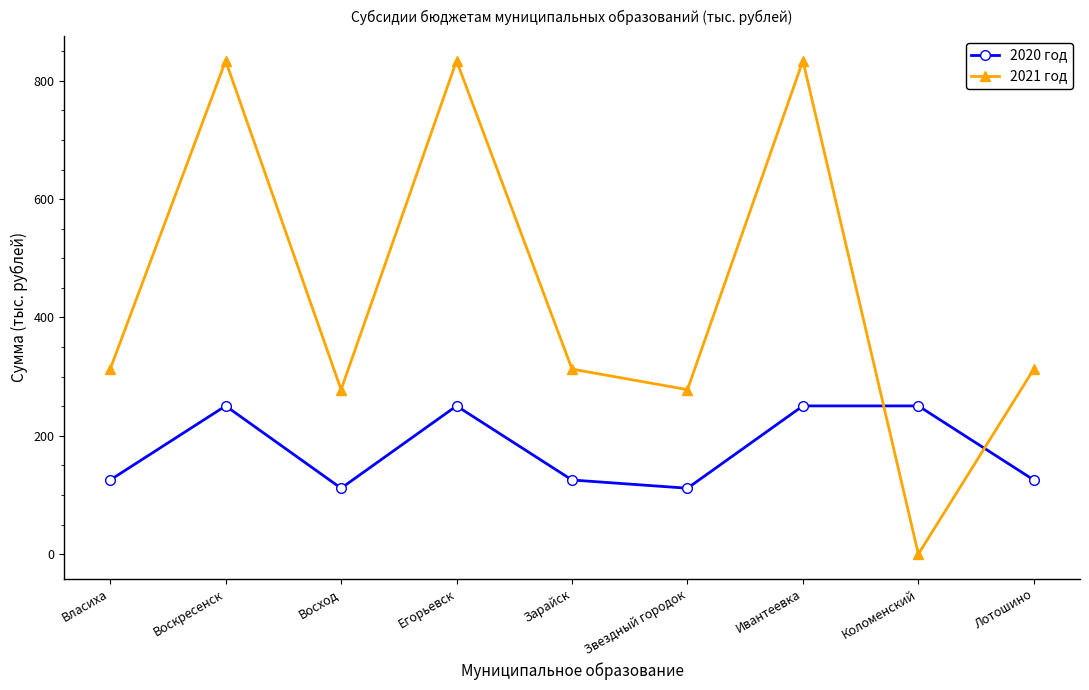

How many lines are shown in the chart?

2